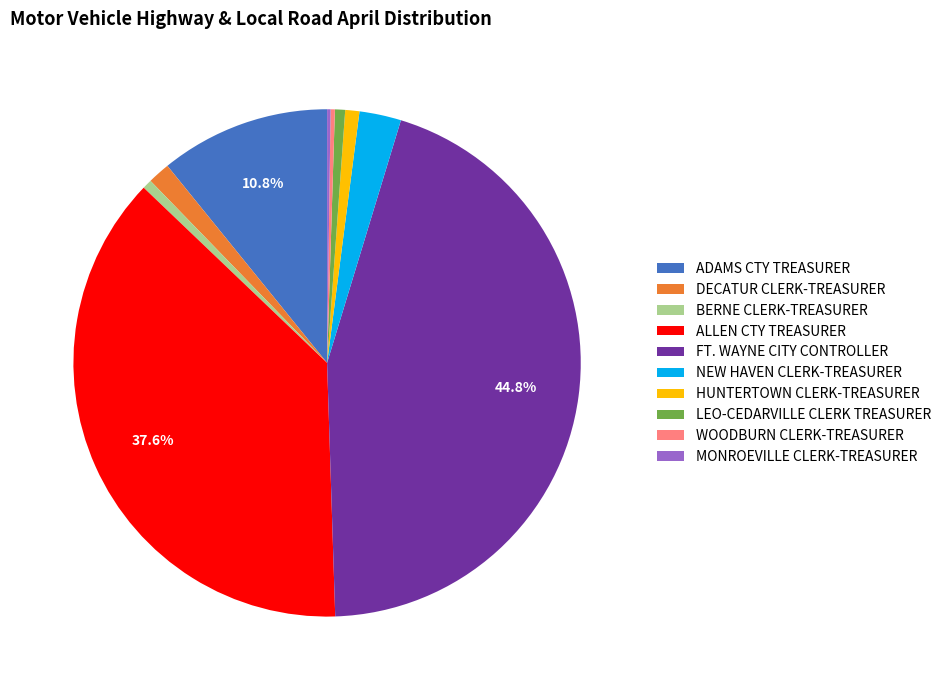

The NEW HAVEN CLERK-TREASURER slice represents 12% of the pie. True or false?

False